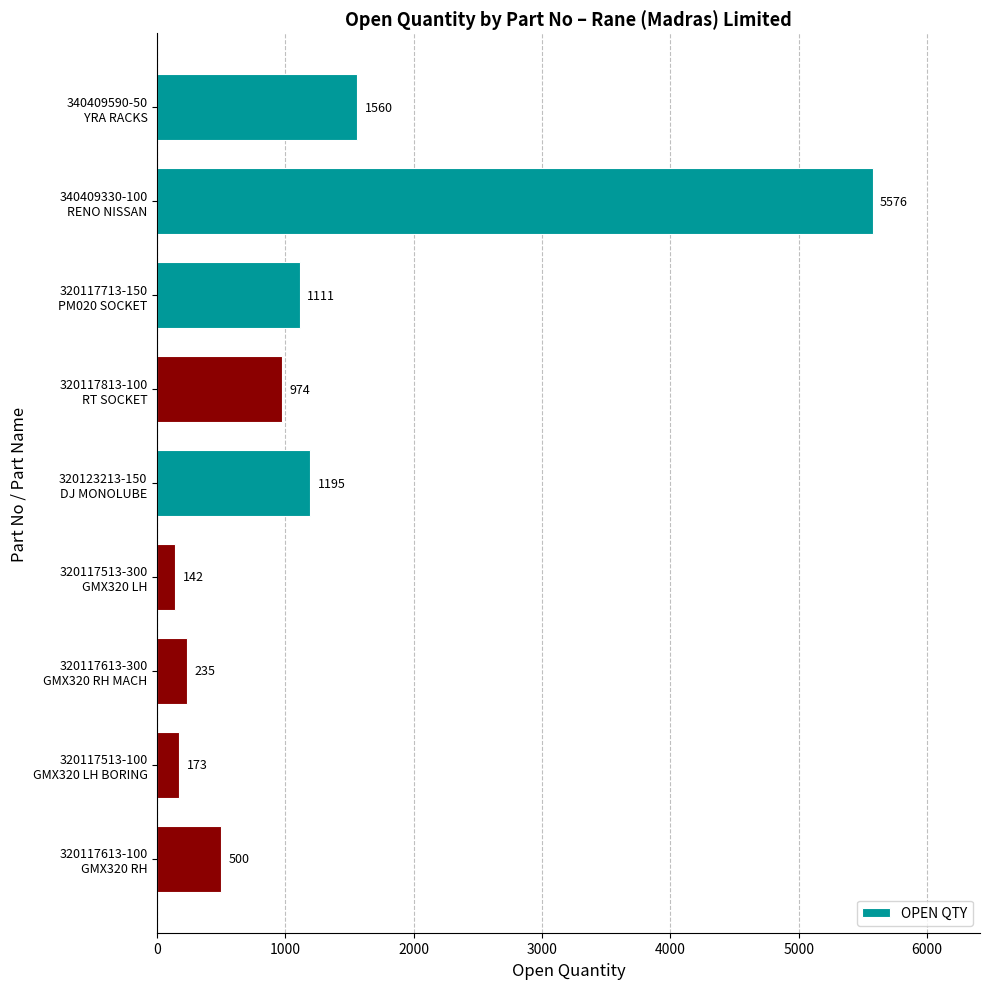

Which label corresponds to the largest value in the chart?

340409330-100
RENO NISSAN